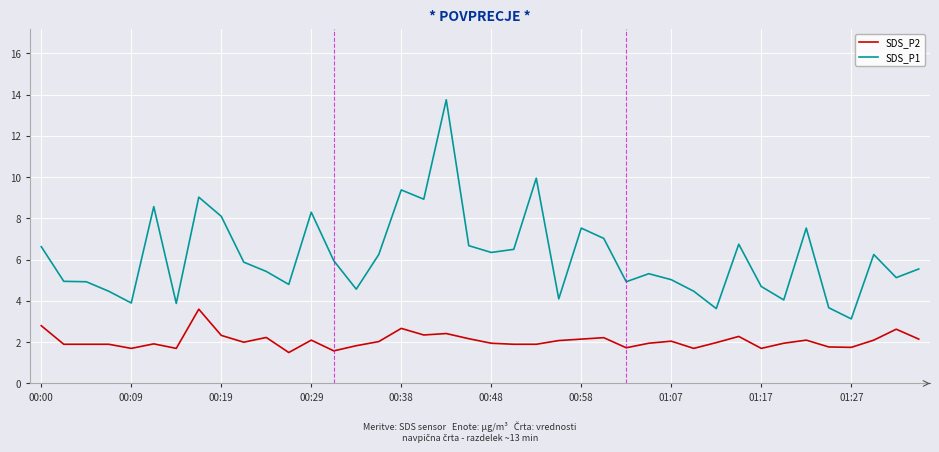

Which series has the largest range (max minus min)?

SDS_P1